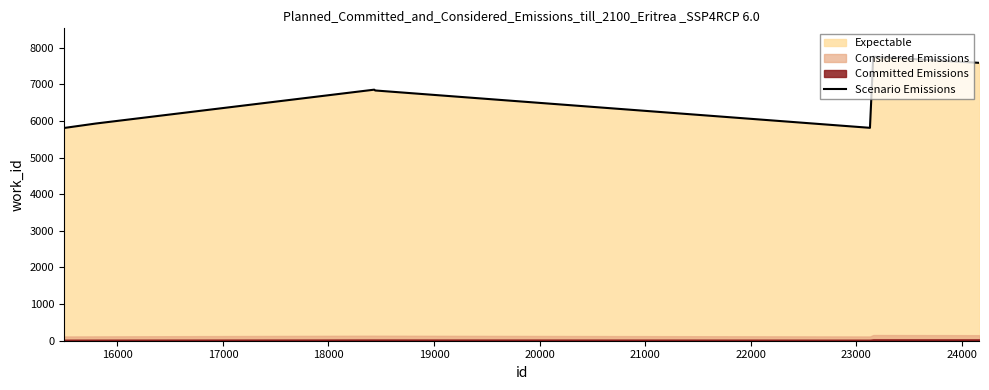

How many points are lower than both their immediate neighbors (excluding endpoints)?

1